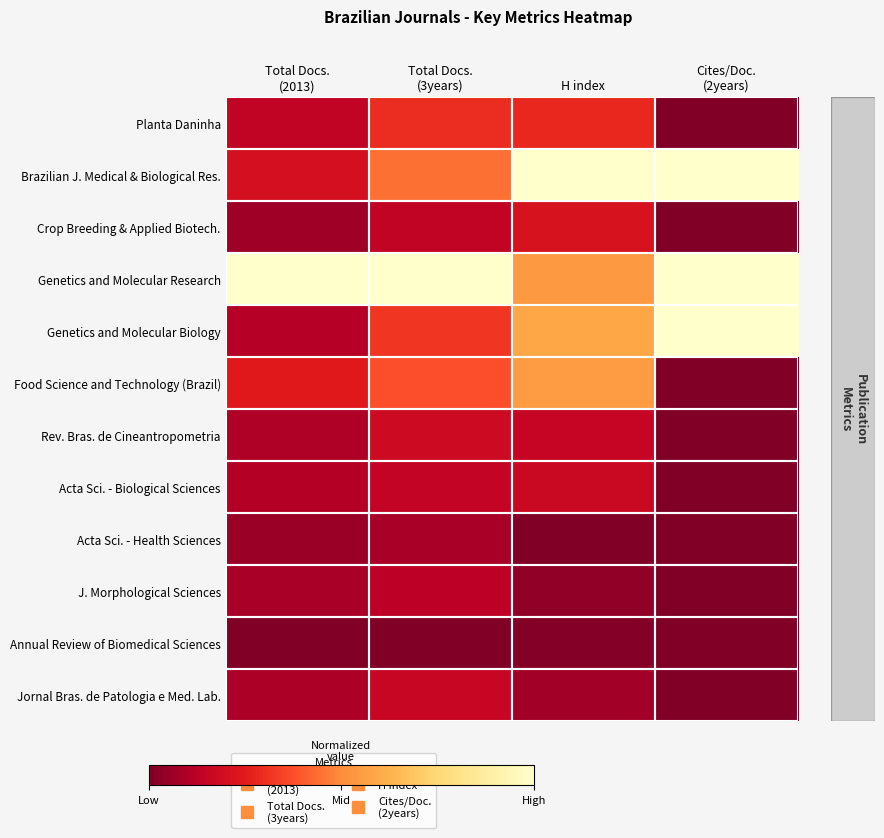

Which has a higher value, Total Docs.
(2013) or Total Docs.
(3years)?

Total Docs.
(3years)